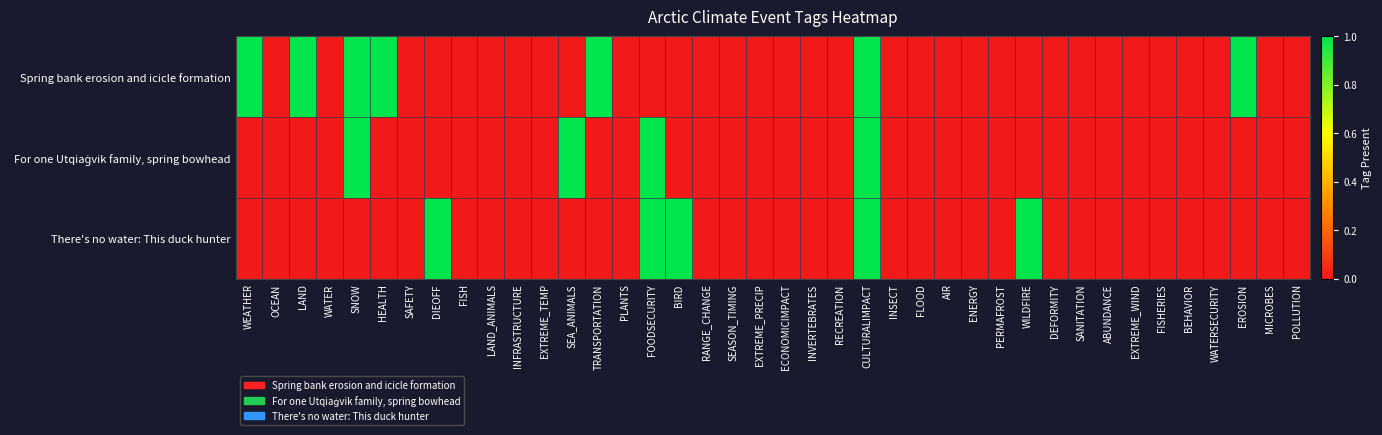

How many distinct data groups are displayed?

3